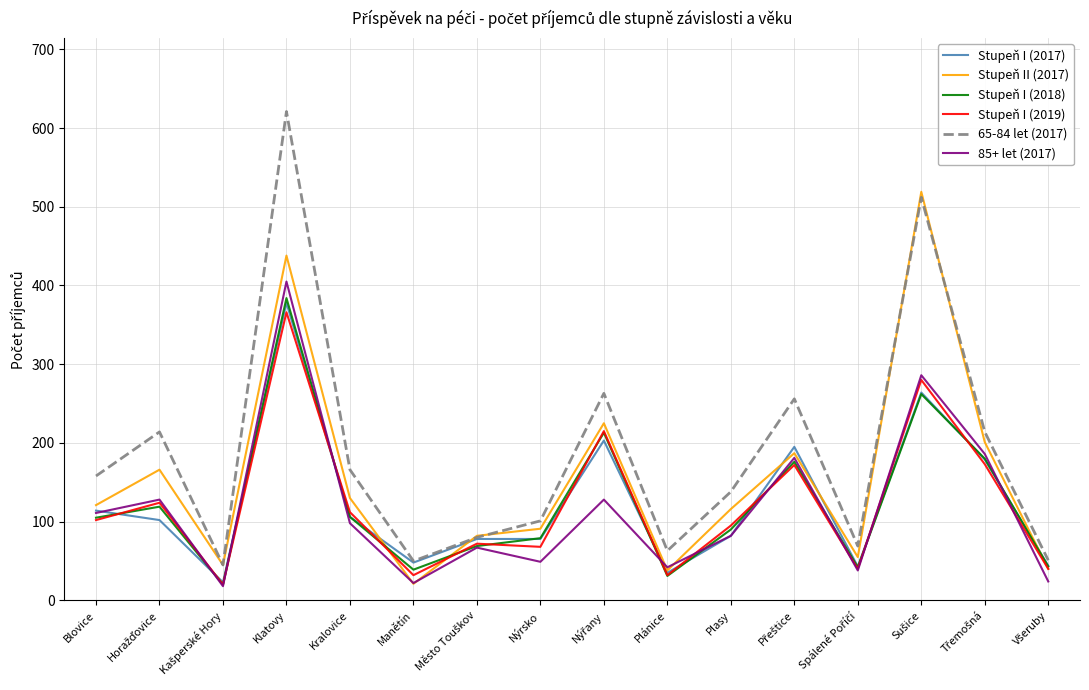

The Stupeň I (2019) series shows 122 at Nýrsko. True or false?

False